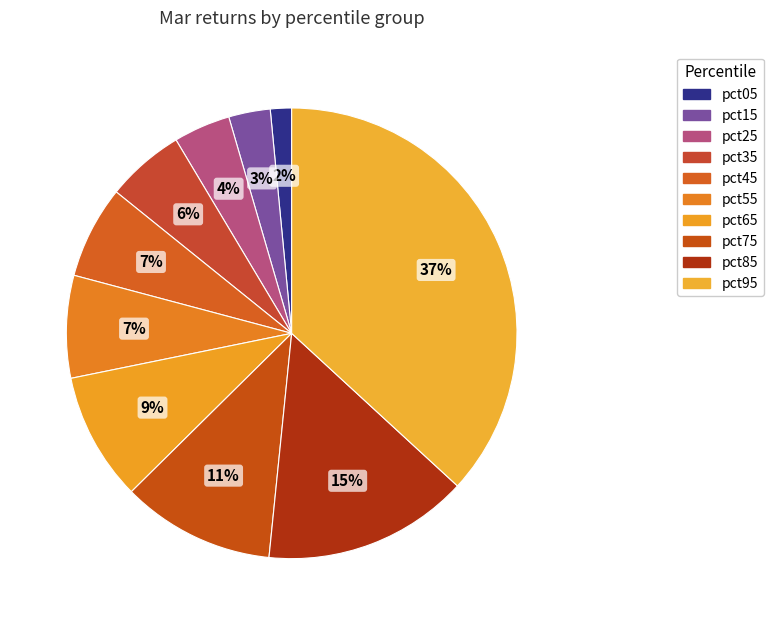

Is pct55 the majority of the pie?

No